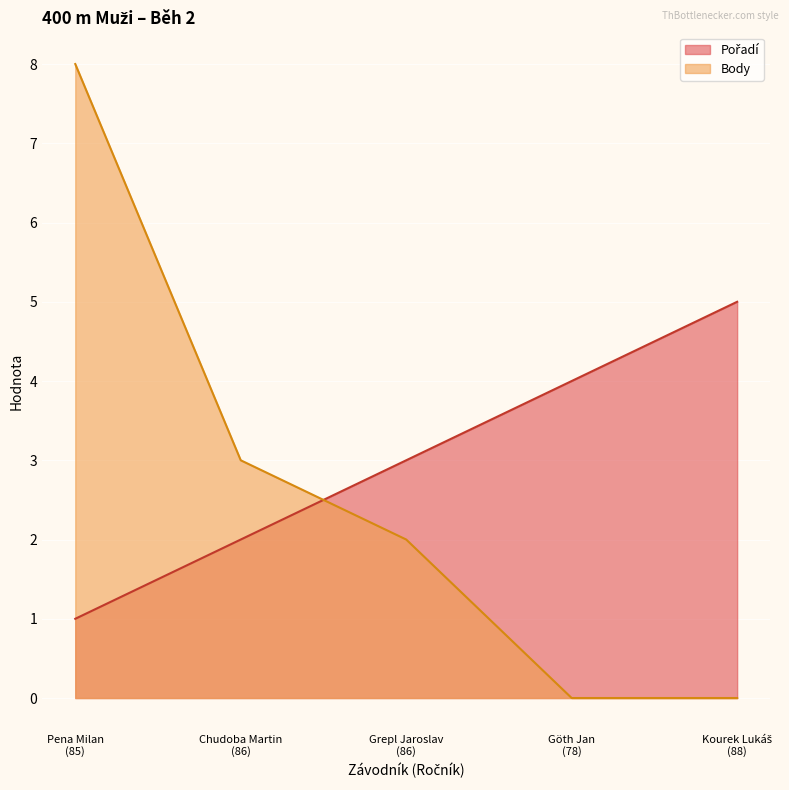

What is the label of the 4th point from the right?

Chudoba Martin
(86)